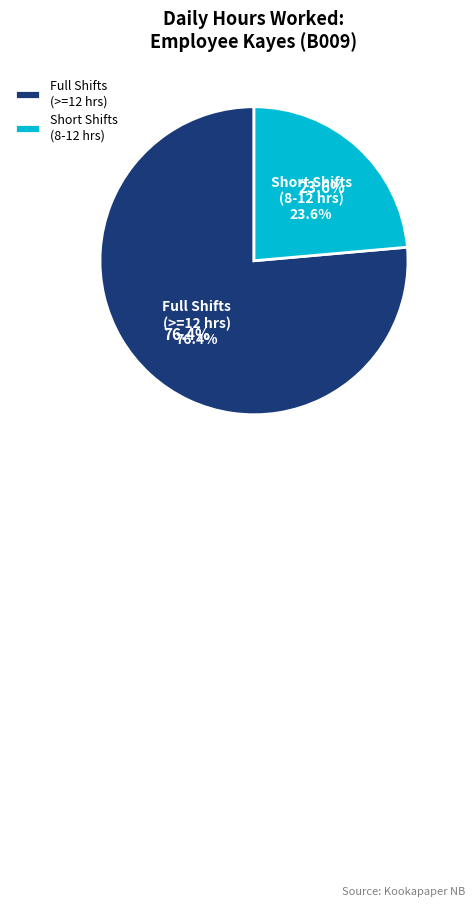

True or false: 9-Mon accounts for 12% of the total.

False